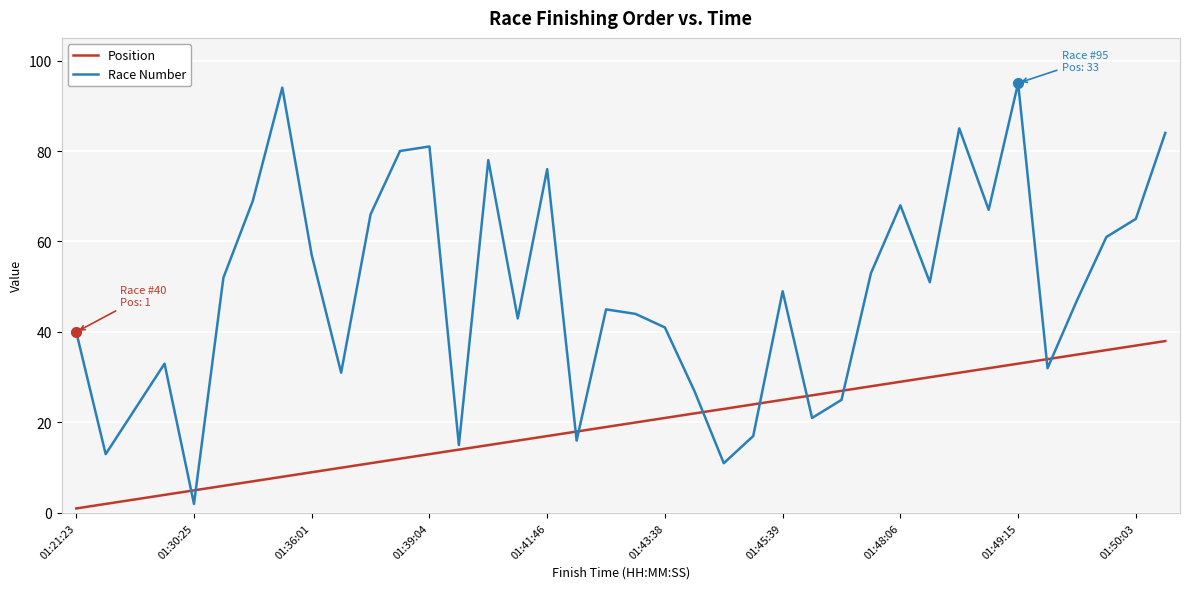

What is the greatest value displayed?

95